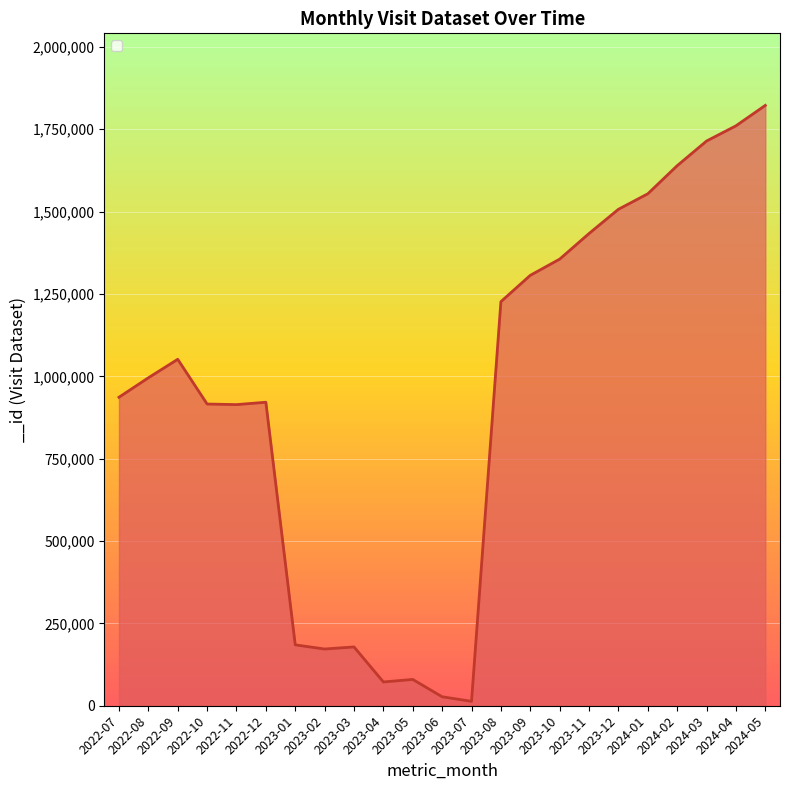

What is the difference between the maximum and minimum values?

1809067